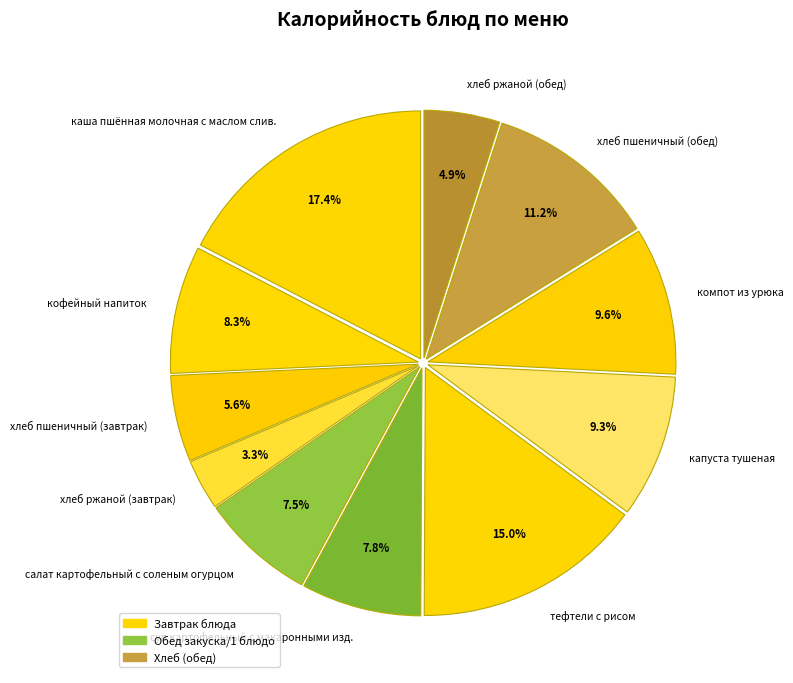

To the nearest percent, what portion does хлеб ржаной (завтрак) represent?

3%